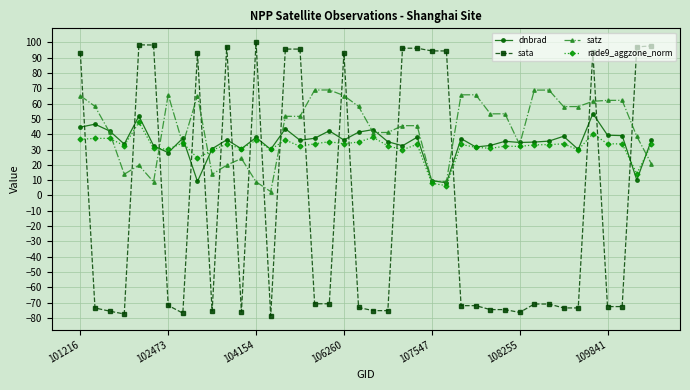

How many values in sata are below zero?

24